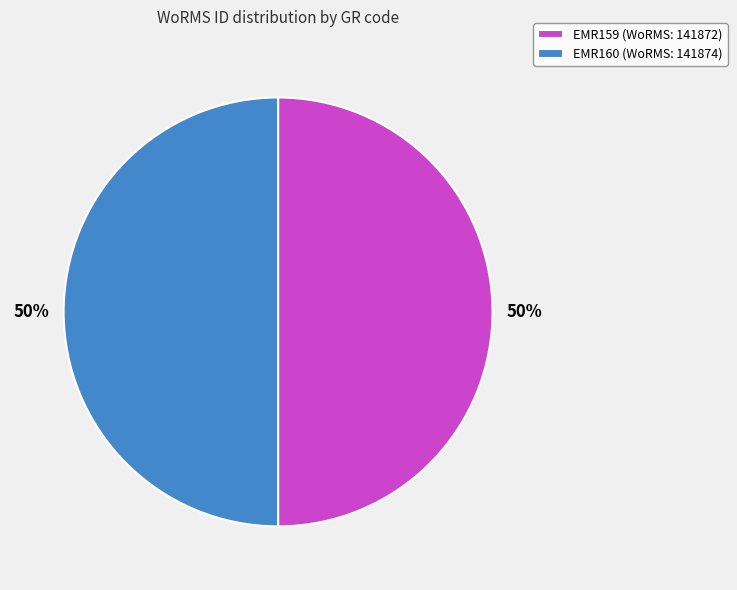

Do EMR159 and EMR160 together represent more than half of the pie?

Yes